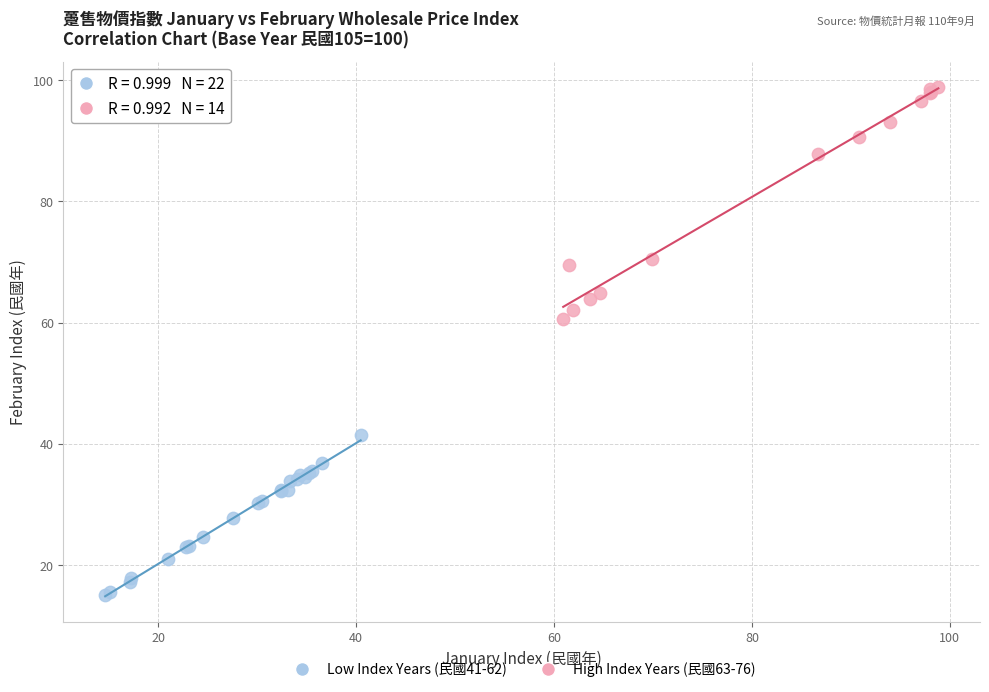

Which series contains the lowest Y value?

Low Index Years (民國41-62)